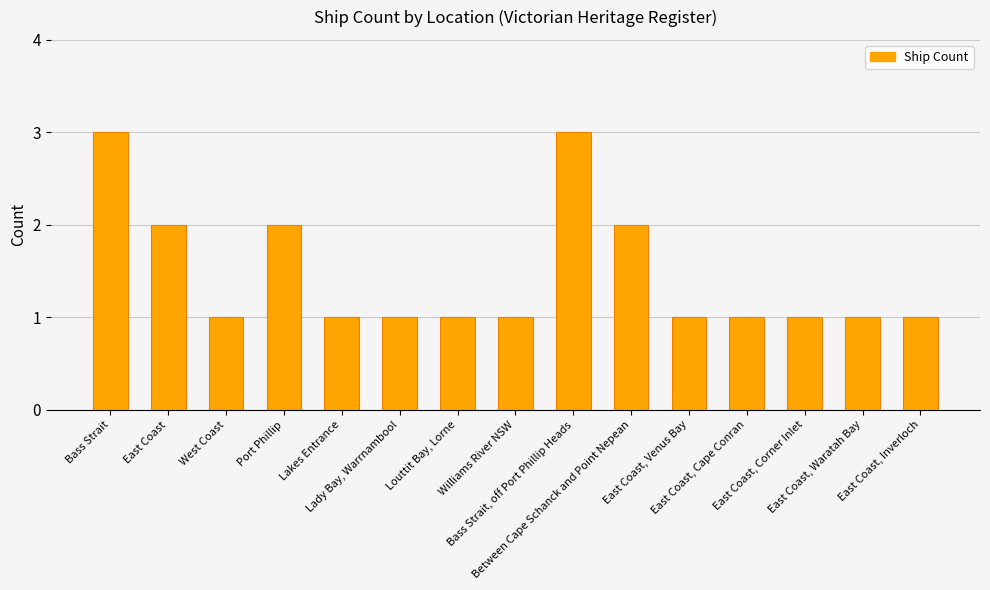

What is the difference between the second highest and minimum values?

2